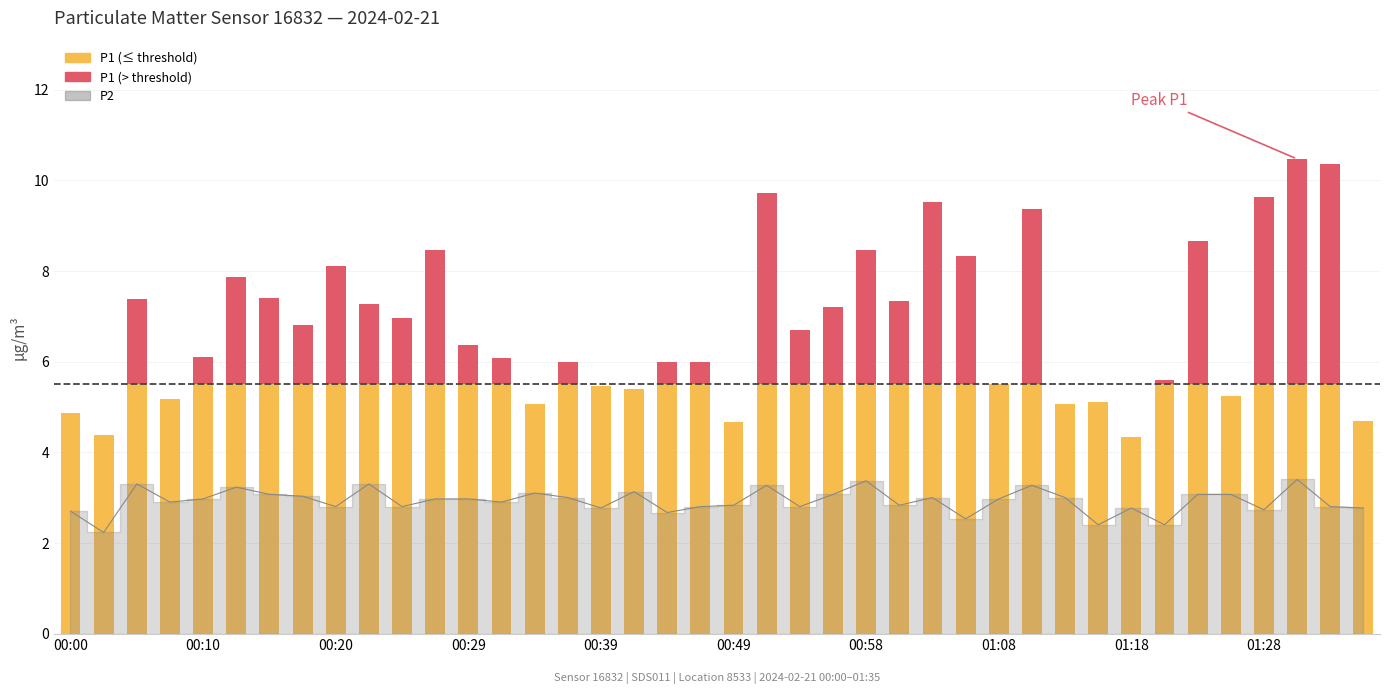

Which category has the lowest value across all series?

00:03